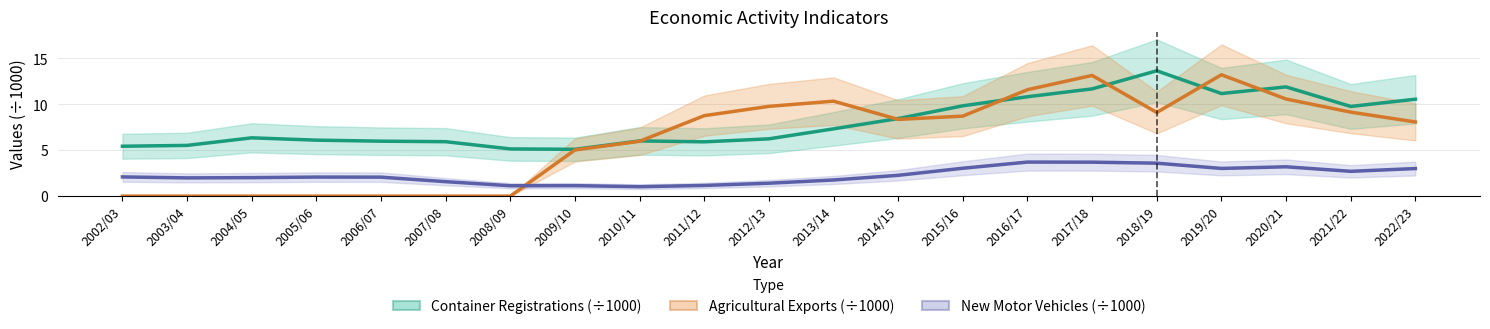

Between 2021/22 and 2007/08, which is larger?

2021/22